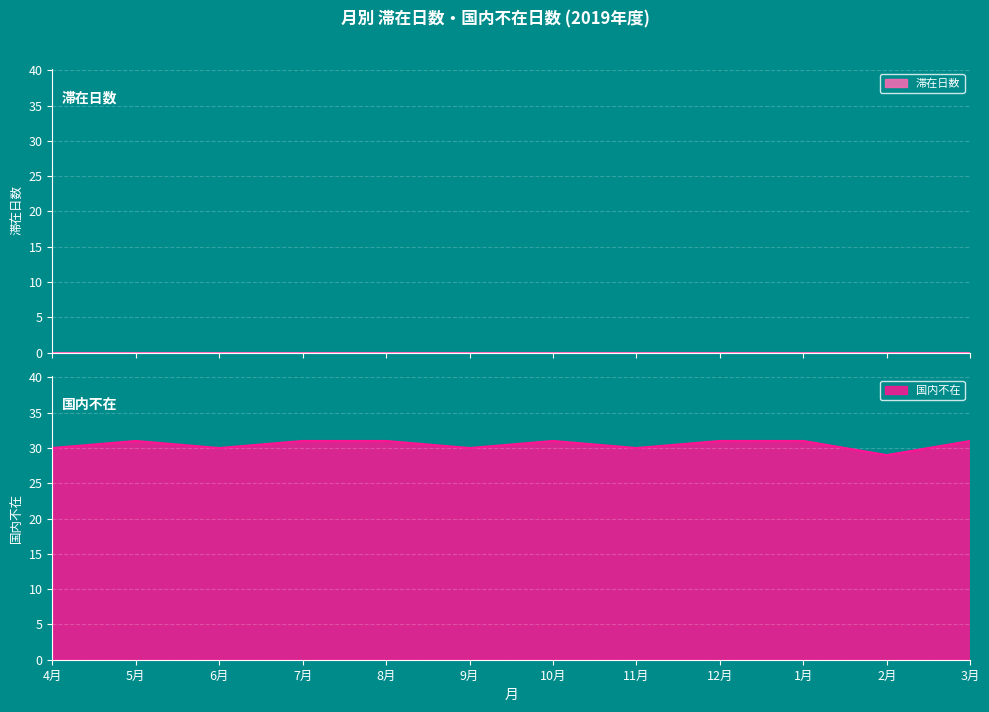

What value does the data have at 5月?

31